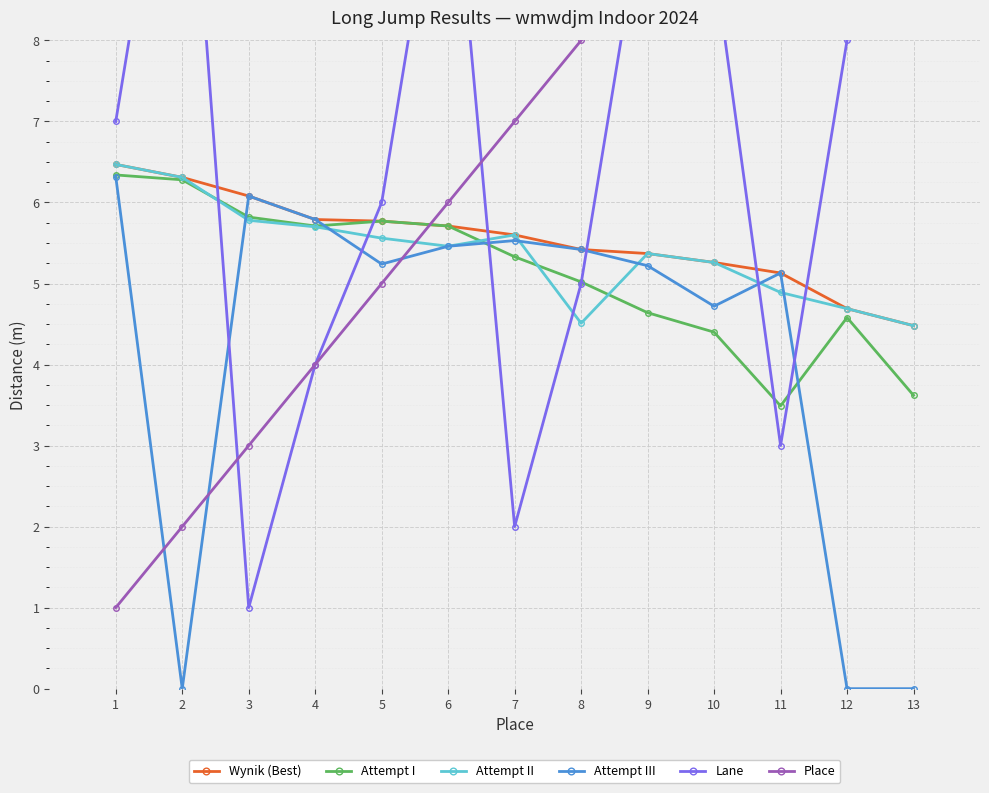

Is this an area chart (filled region under the line)?

No